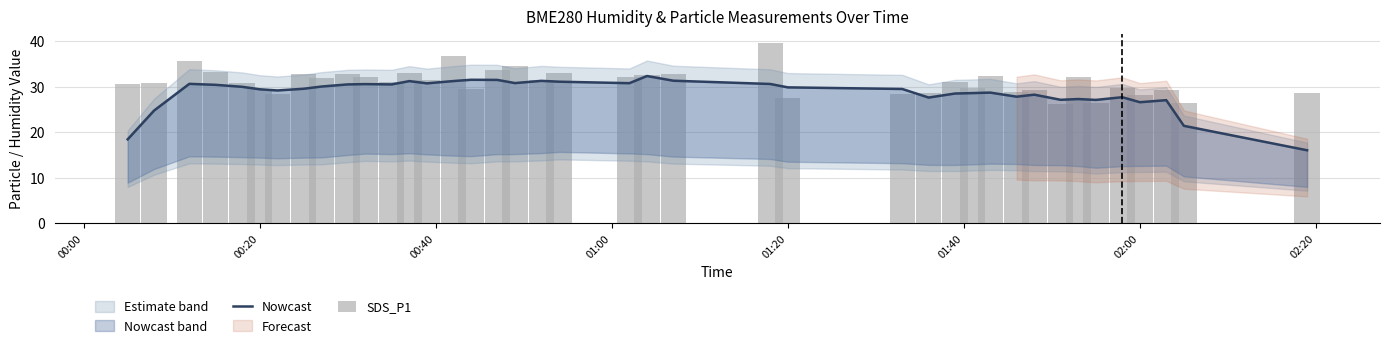

What is the average value of the Nowcast series?

28.7